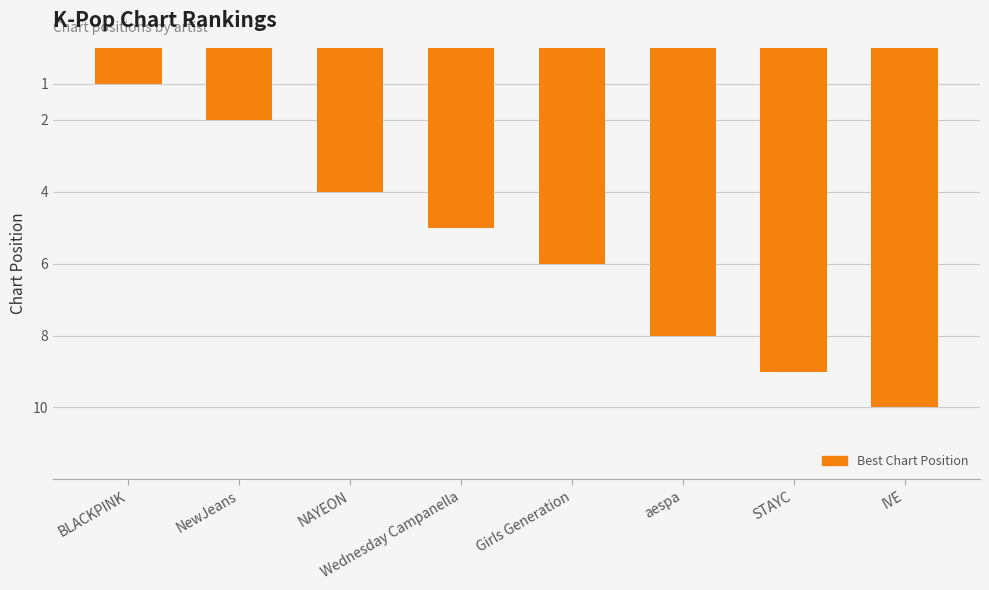

Which label corresponds to the smallest value in the chart?

BLACKPINK